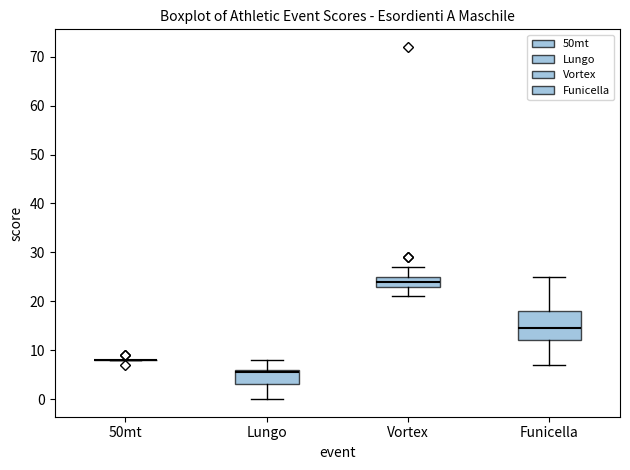

Reading left to right, read every box against the y-axis: the position of its median line, the range the box covers, and the ends of its whiskers. The values are not printed on the chart, so give them approximately, as read against the axis.

50mt: box collapsed to a line at 8, whiskers 8 to 8
Lungo: median 6 (just below the box's upper edge), box 3 to 6, whiskers 0 to 8
Vortex: median 24, box 23 to 25, whiskers 21 to 27
Funicella: median 15, box 12 to 18, whiskers 7 to 25